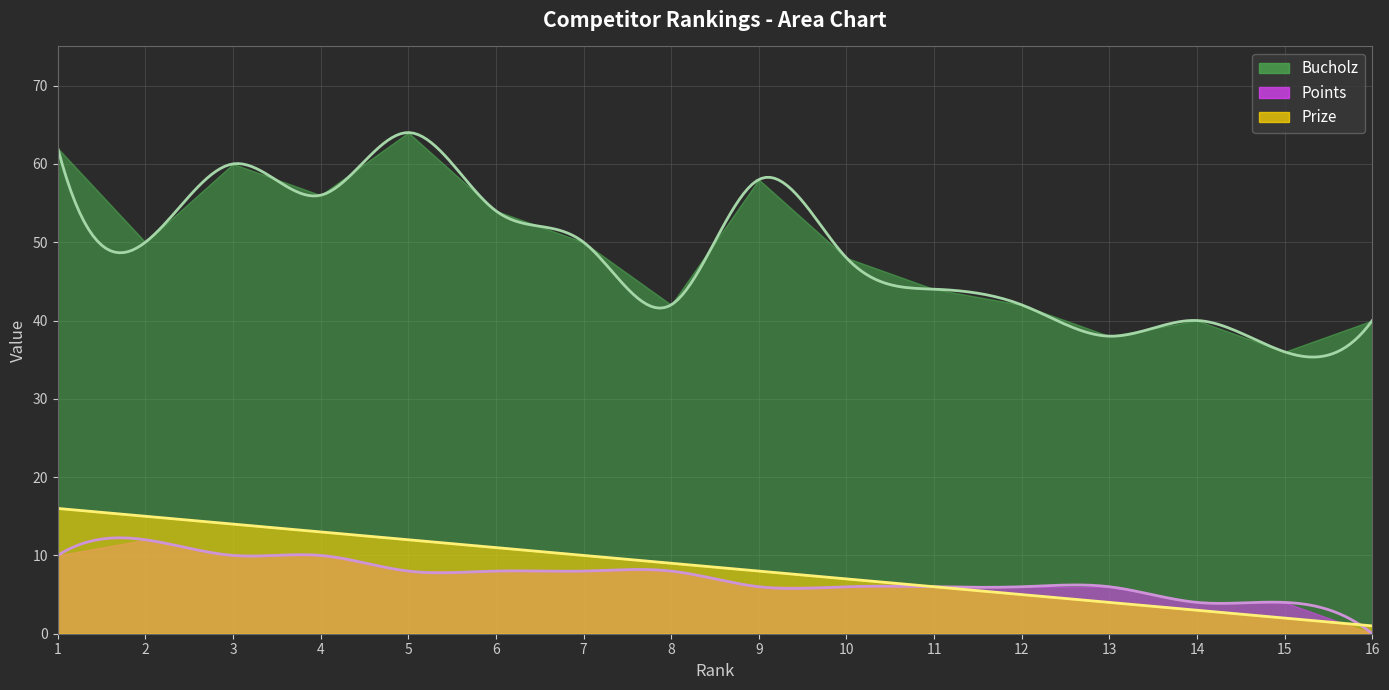

How many distinct data groups are displayed?

3